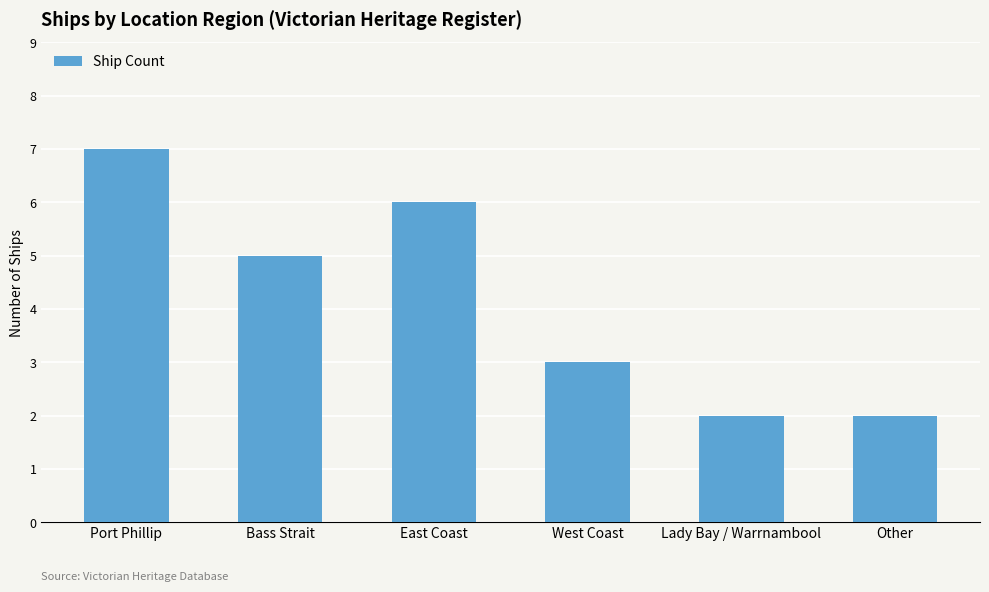

Reading left to right, what are all the values shown in this chart?

Port Phillip=7	Bass Strait=5	East Coast=6	West Coast=3	Lady Bay / Warrnambool=2	Other=2